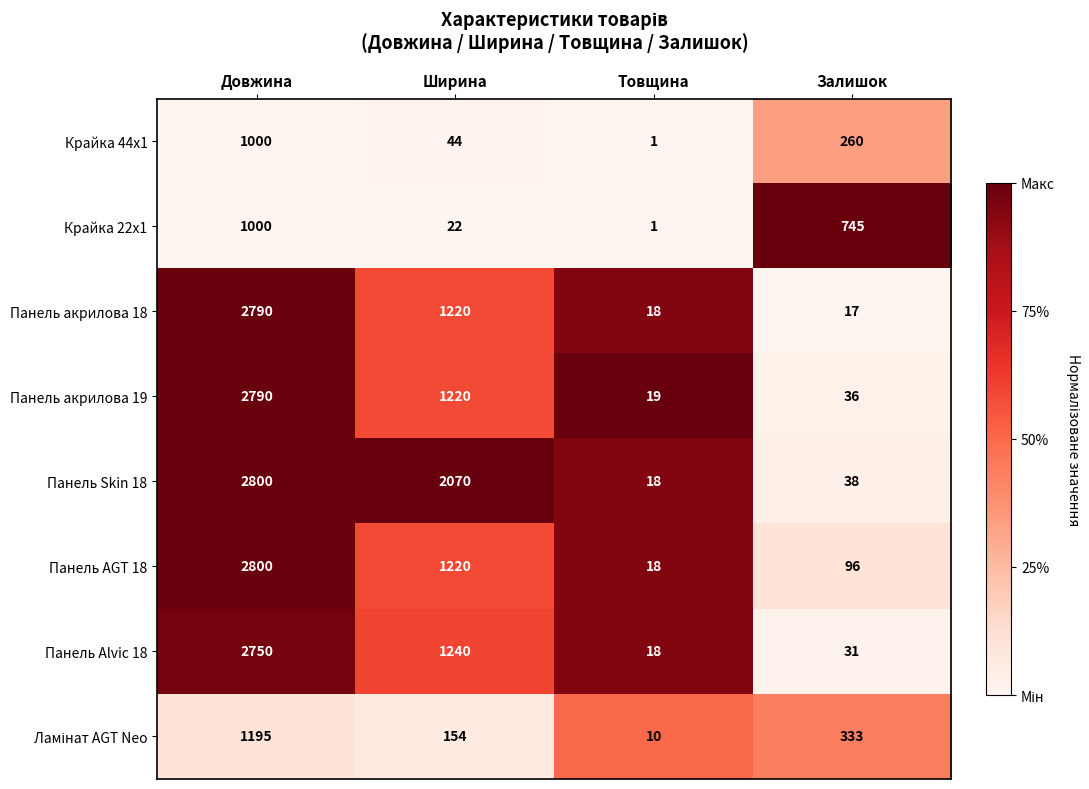

Which series has the largest total across all categories?

Панель Skin 18